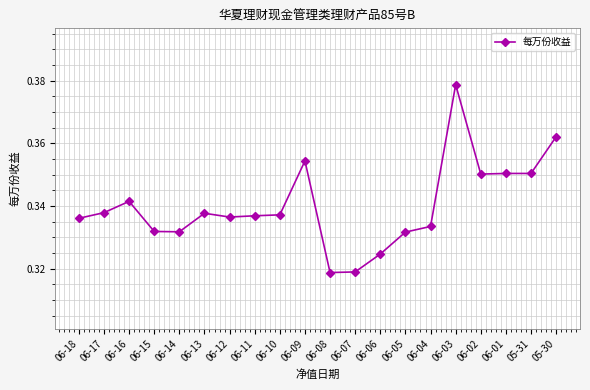

At which category does the chart reach its peak across all series?

06-03